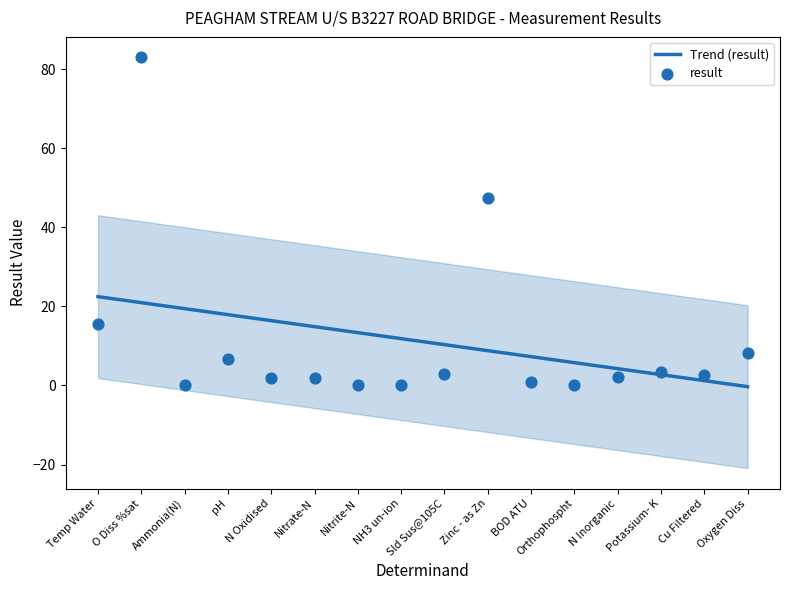

Which has a higher value, Zinc - as Zn or Nitrite-N?

Zinc - as Zn